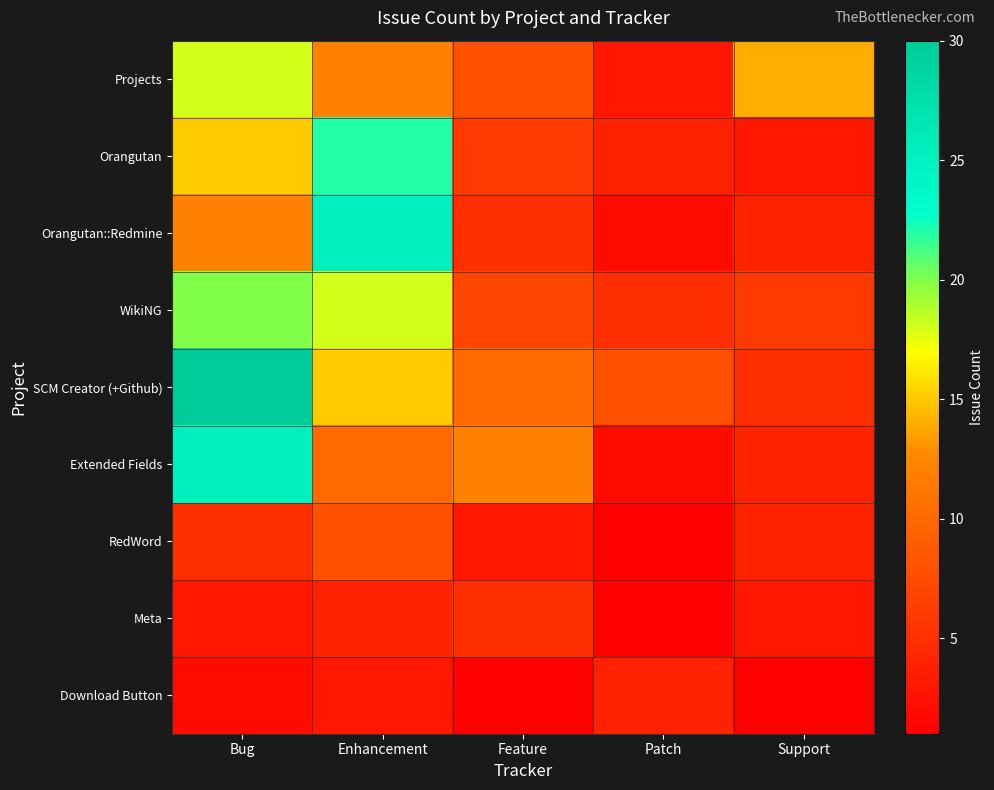

What is the total value across all series at Feature?

57